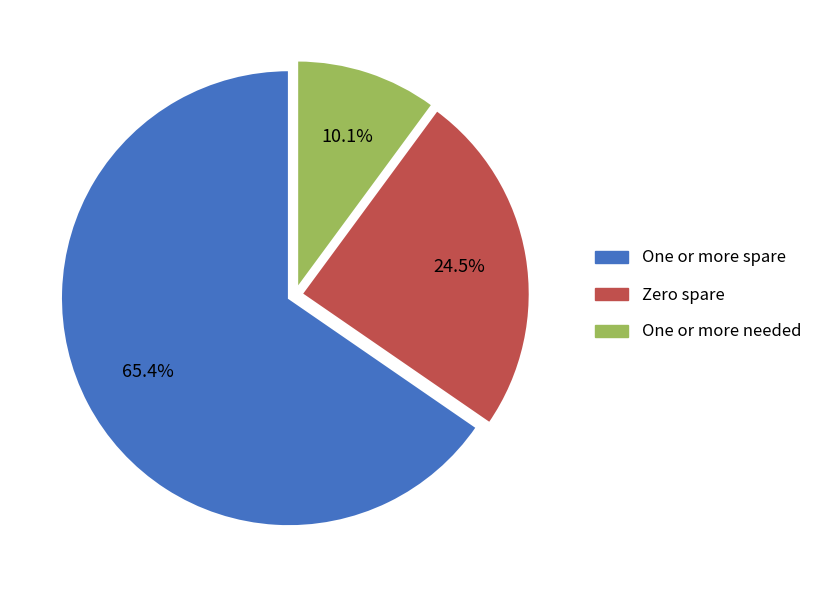

Which has a higher value, Zero spare or One or more needed?

Zero spare